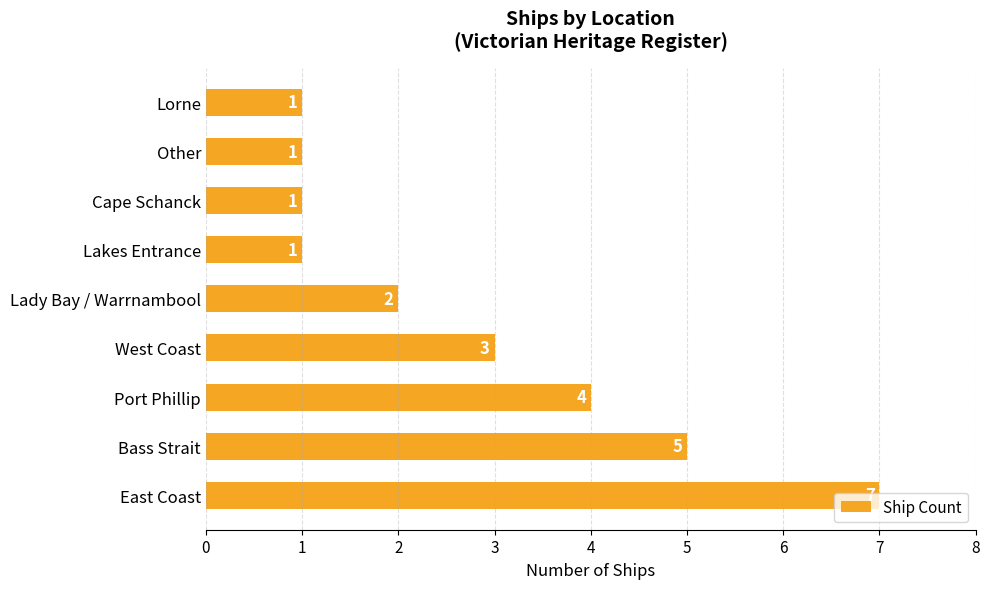

True or false: the data shows 2 at West Coast.

False